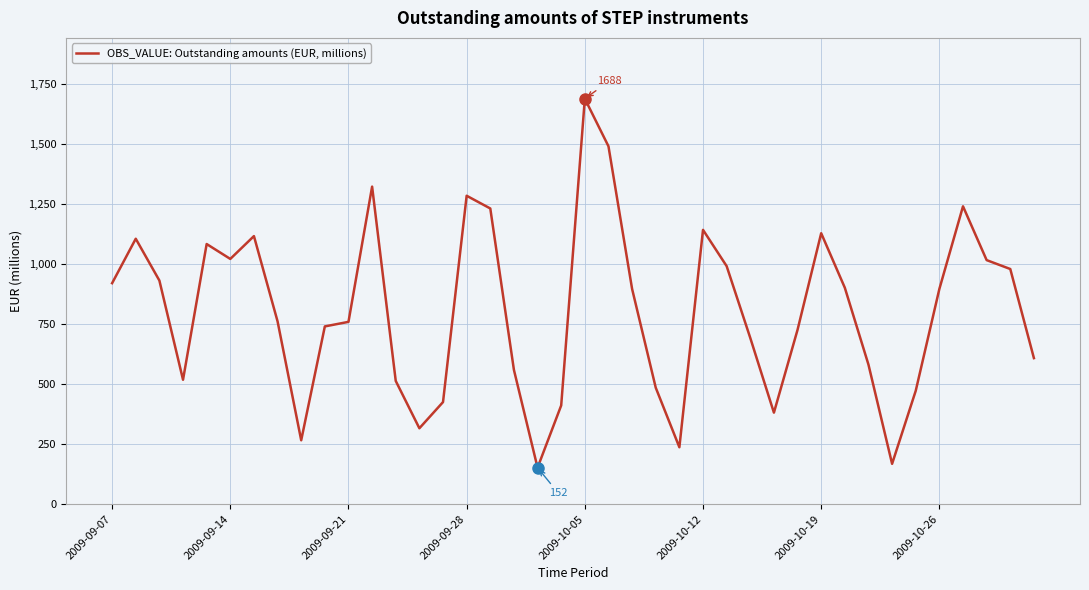

What is the minimum value shown in the chart?

152